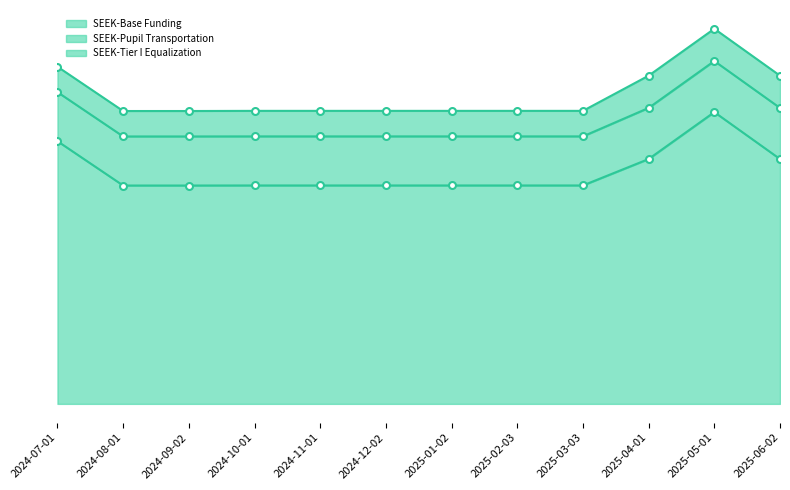

Reading right to left, list all the values displayed in this chart.

SEEK-Base Funding: 2025-06-02=4522751	2025-05-01=5389453	2025-04-01=4522752	2025-03-03=4034677	2025-02-03=4034677	2025-01-02=4034677	2024-12-02=4034677	2024-11-01=4034677	2024-10-01=4034677	2024-09-02=4033527	2024-08-01=4033527	2024-07-01=4852205
SEEK-Pupil Transportation: 2025-06-02=944070	2025-05-01=944070	2025-04-01=944070	2025-03-03=906397	2025-02-03=906397	2025-01-02=906397	2024-12-02=906397	2024-11-01=906397	2024-10-01=906397	2024-09-02=906397	2024-08-01=906397	2024-07-01=906397
SEEK-Tier I Equalization: 2025-06-02=595738	2025-05-01=595738	2025-04-01=595738	2025-03-03=471496	2025-02-03=471496	2025-01-02=471496	2024-12-02=471496	2024-11-01=471496	2024-10-01=471496	2024-09-02=469789	2024-08-01=469789	2024-07-01=469789